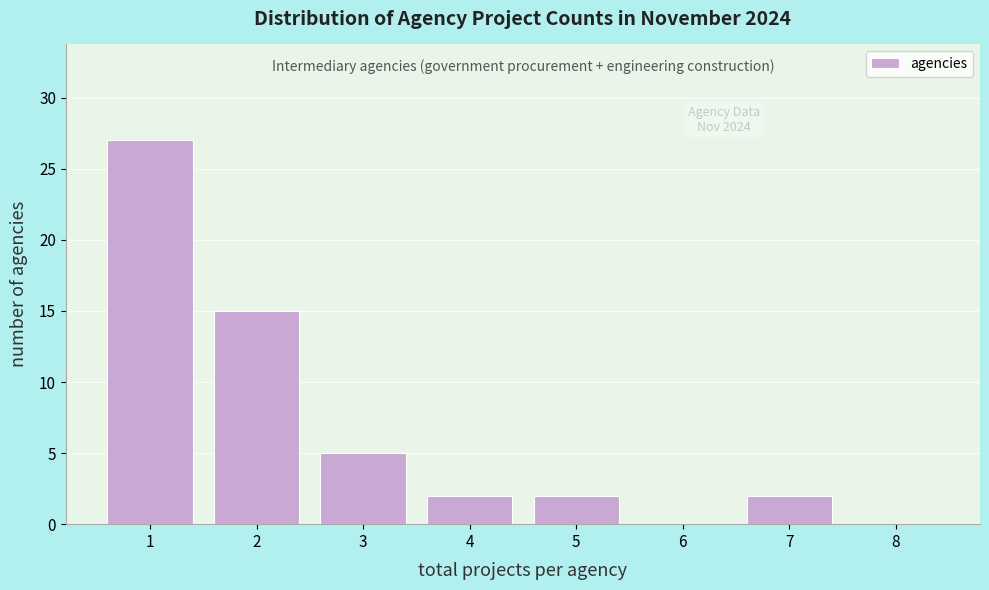

Which range on the x-axis has the tallest bar?

0.5 to 1.5